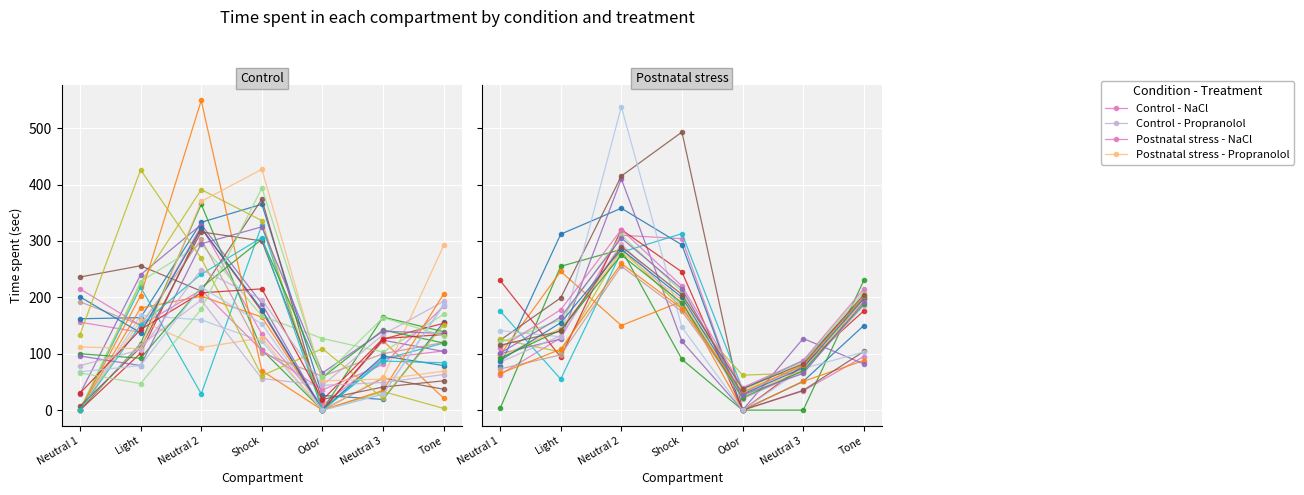

Reading left to right, extract all data points from this chart.

Control NaCl: Neutral 1=156	Light=138	Neutral 2=326	Shock=135	Odor=9	Neutral 3=92	Tone=105
Control Propranolol: Neutral 1=4	Light=115	Neutral 2=195	Shock=56	Odor=44	Neutral 3=134	Tone=193
Postnatal stress NaCl: Neutral 1=63	Light=128	Neutral 2=310	Shock=304	Odor=0	Neutral 3=34	Tone=95
Postnatal stress Propranolol: Neutral 1=95	Light=145	Neutral 2=280	Shock=195	Odor=25	Neutral 3=72	Tone=195